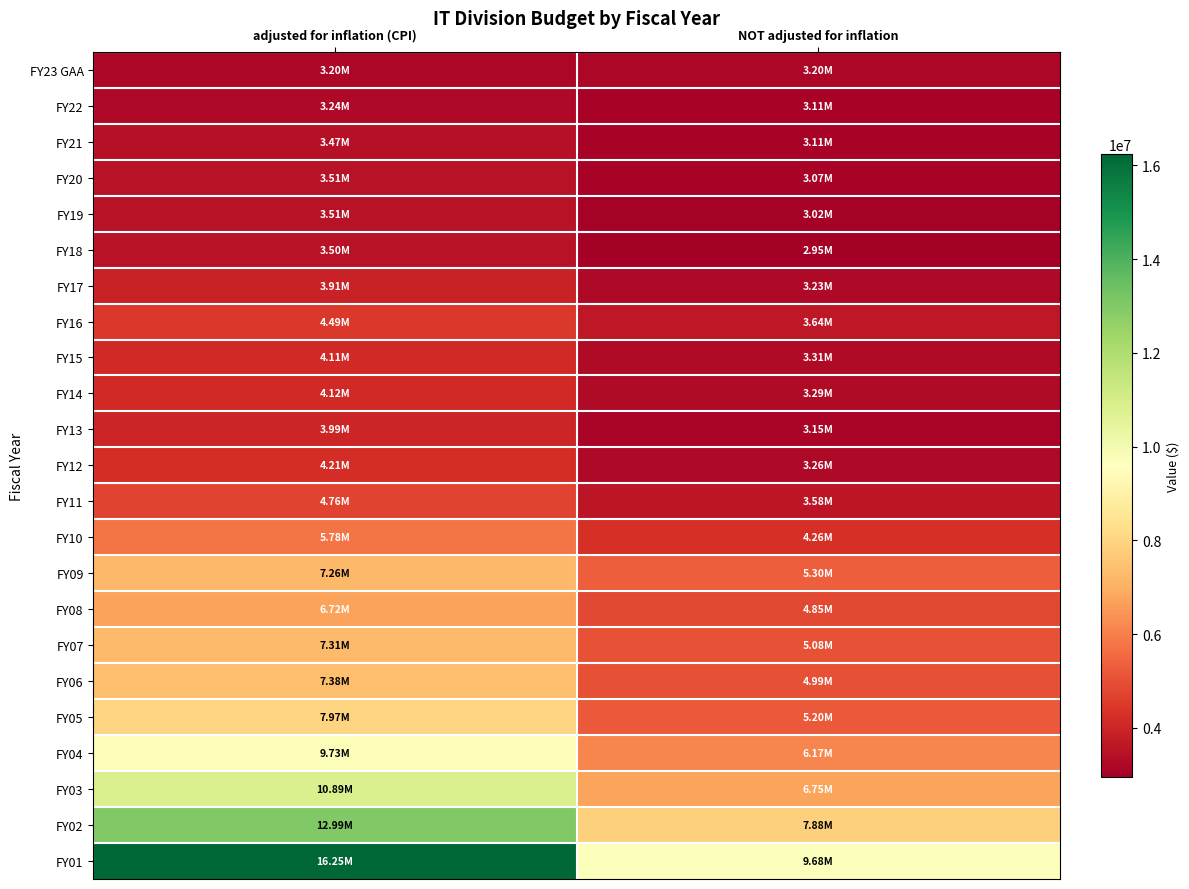

Rank the series by their maximum value, from lowest to highest.

FY23 GAA, FY22, FY21, FY18, FY19, FY20, FY17, FY13, FY15, FY14, FY12, FY16, FY11, FY10, FY08, FY09, FY07, FY06, FY05, FY04, FY03, FY02, FY01